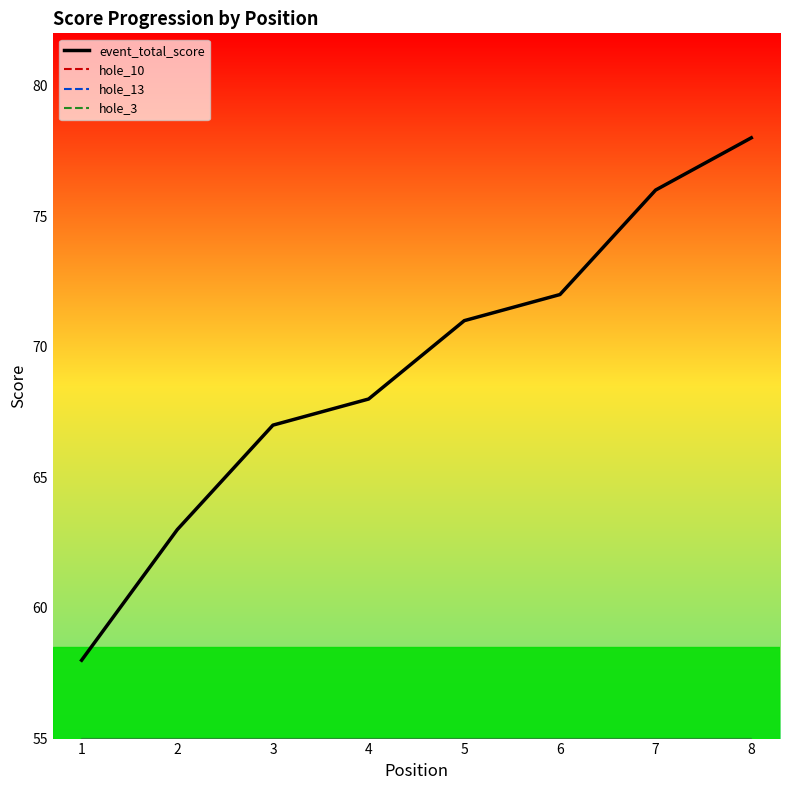

The value of hole_10 at 1 is 5. True or false?

True